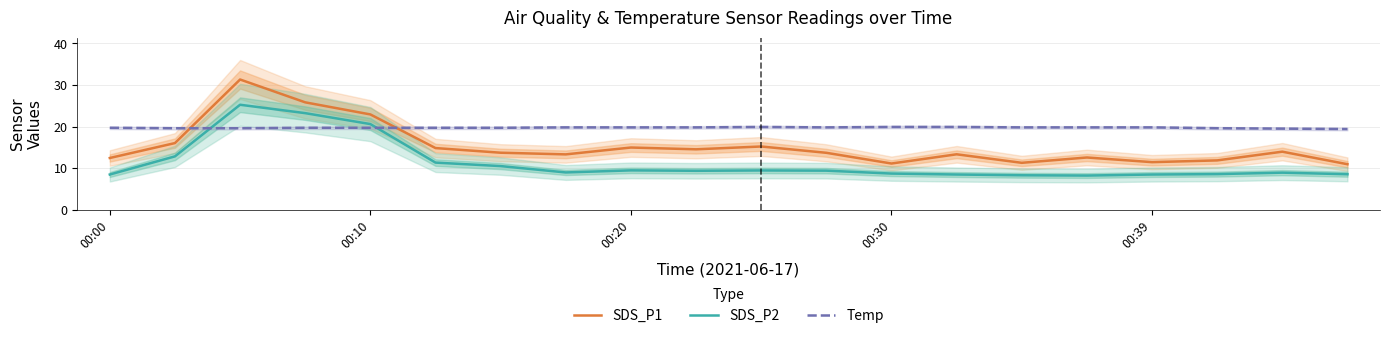

Which series has the widest spread of values?

SDS_P1